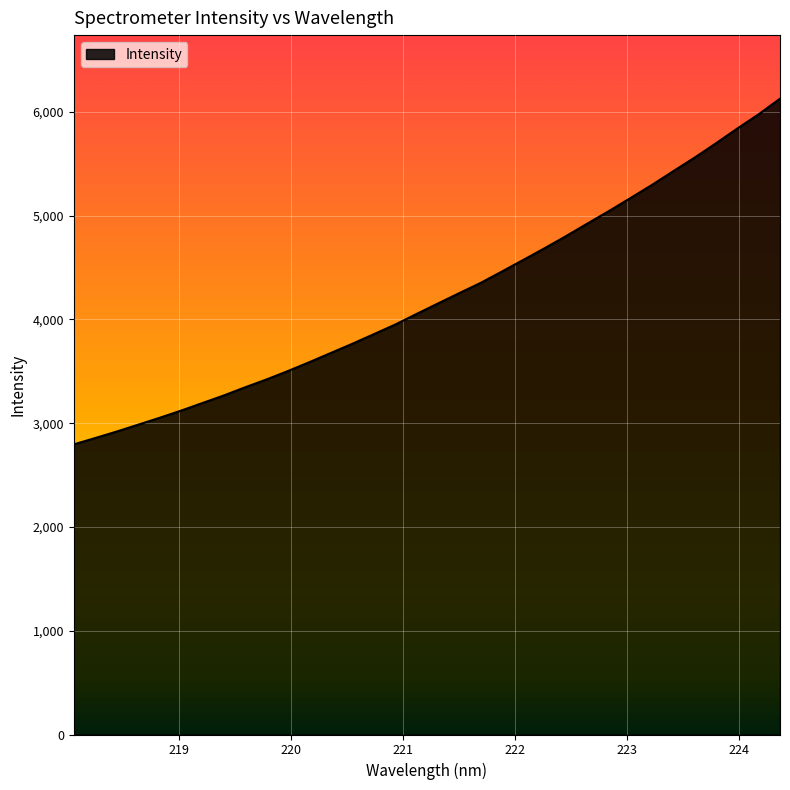

What is the difference between the maximum and minimum values?

3330.9